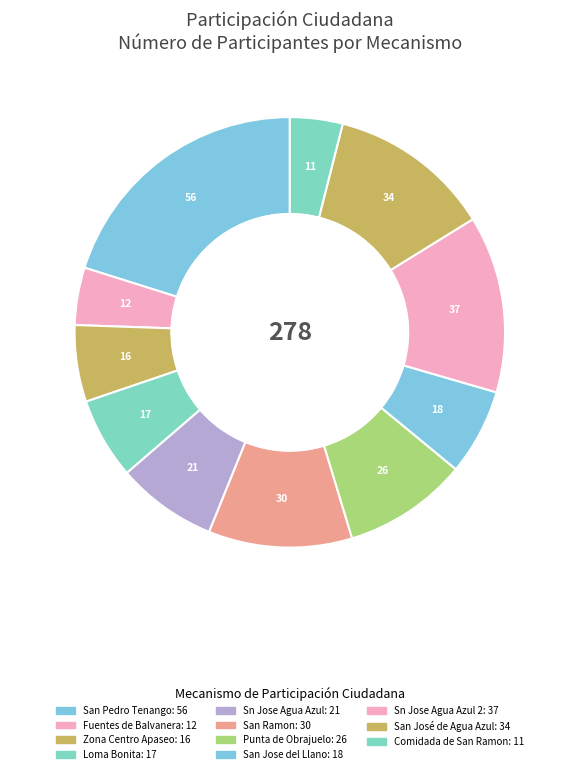

Count the number of slices in the pie.

11